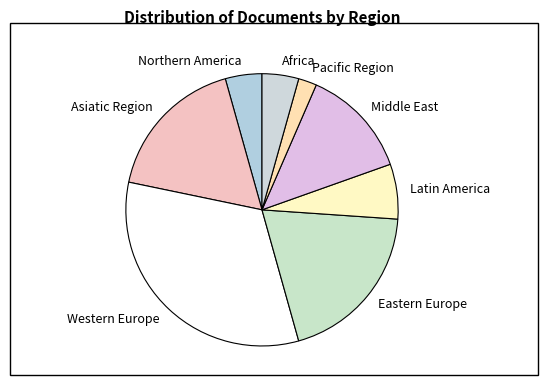

Count the number of slices in the pie.

8